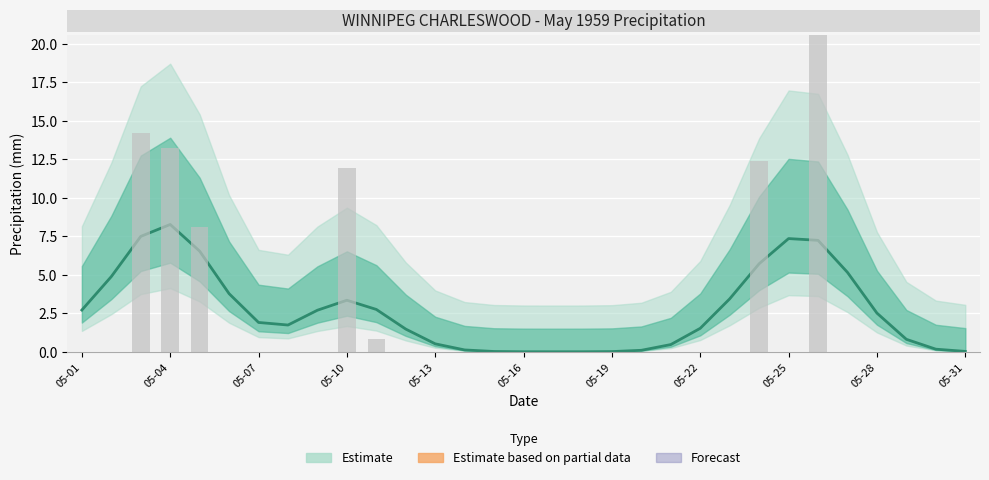

Which has a higher value, 05-24 or 05-31?

05-24